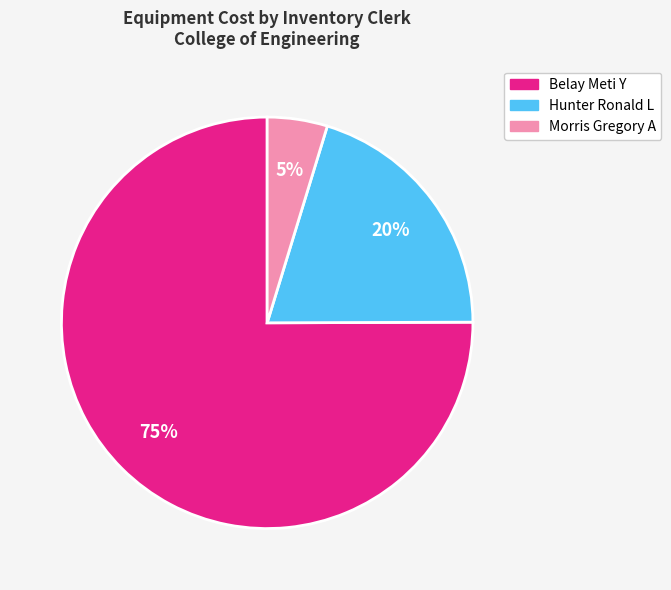

To the nearest percent, what is the difference between the largest and smallest slice percentages?

70%